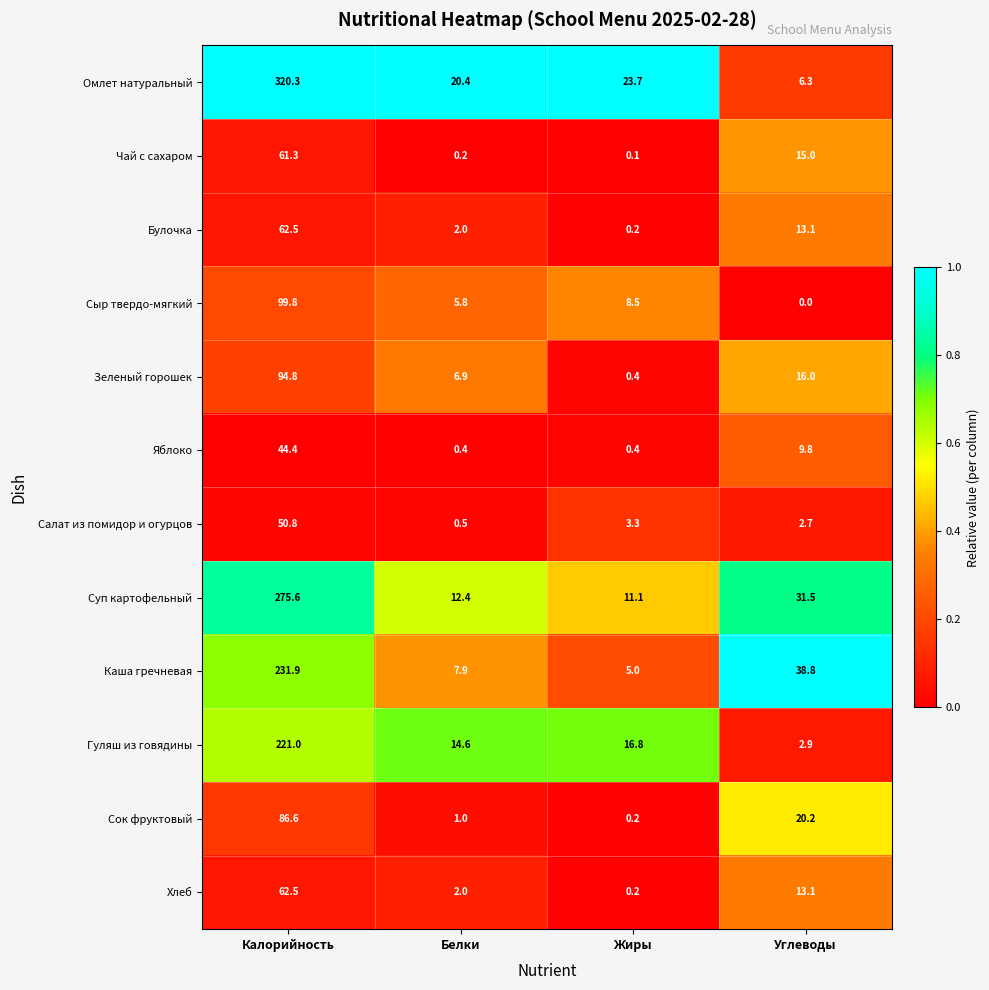

Which series changed the most between Белки and Жиры?

Зеленый горошек